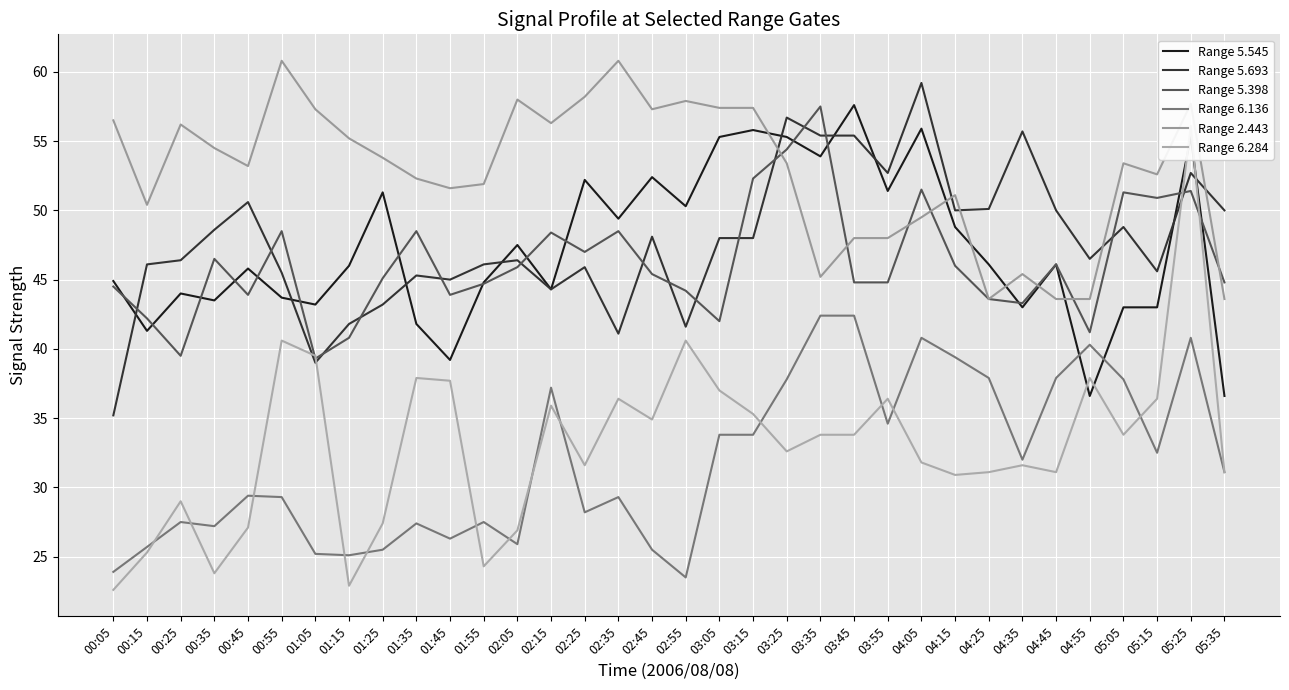

At which category does Range 5.398 reach its first local valley?

00:25